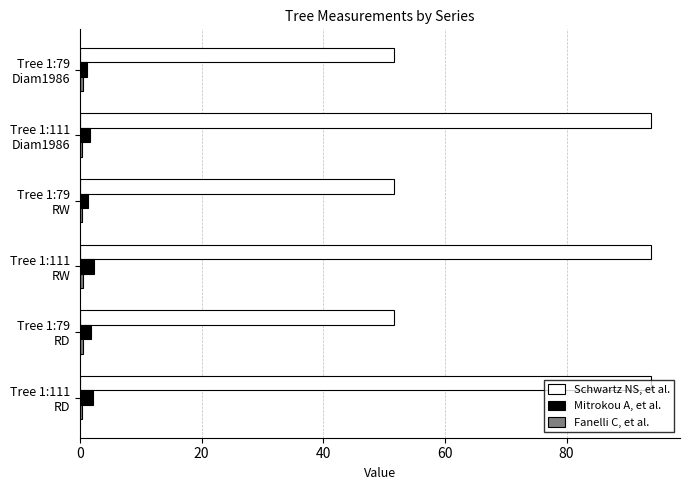

What is the difference between the maximum and minimum values in the Schwartz NS, et al. series?

42.4